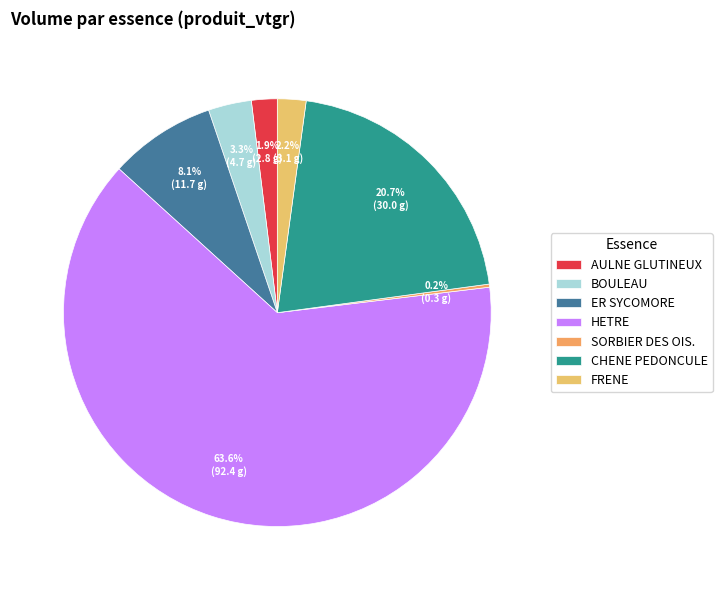

To the nearest percent, what is the average slice percentage?

14%